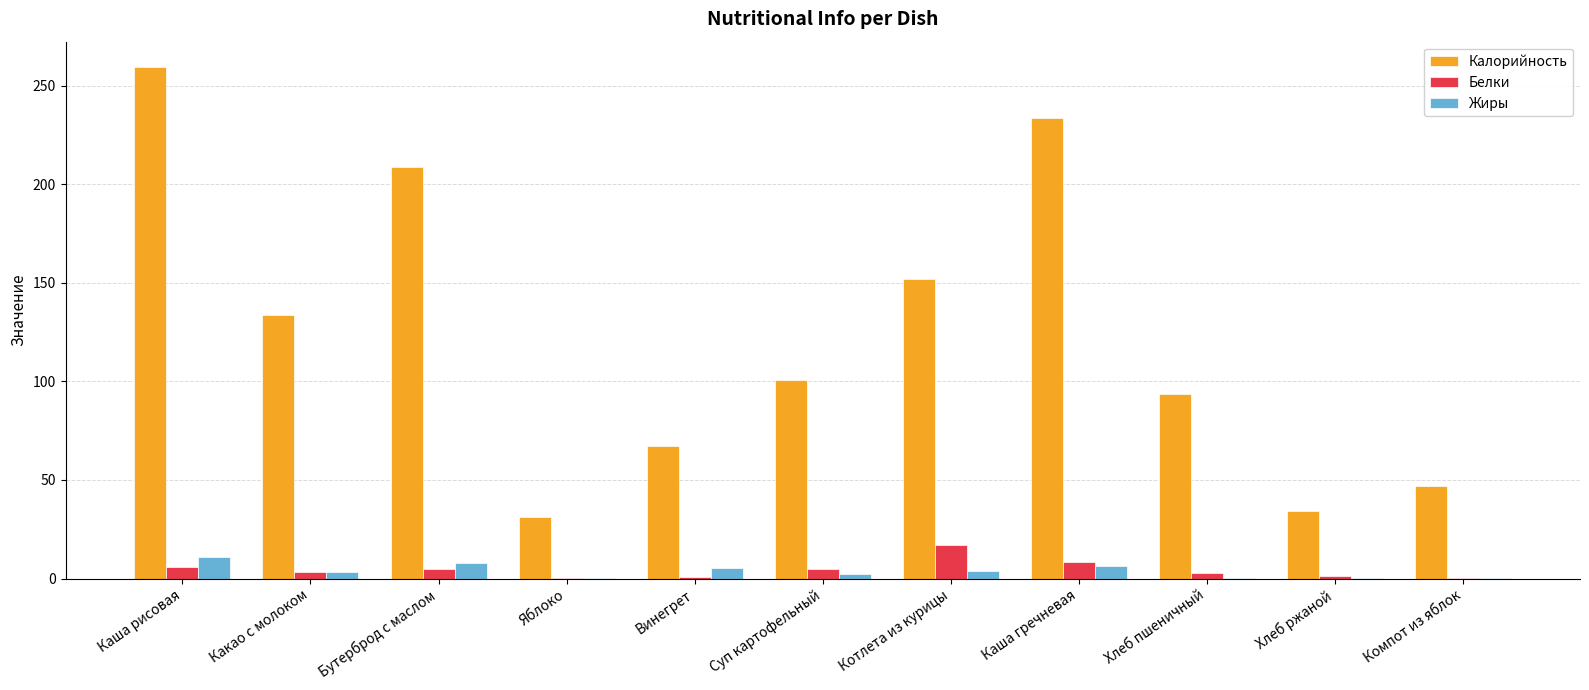

At which category is the sum across all series the highest?

Каша рисовая